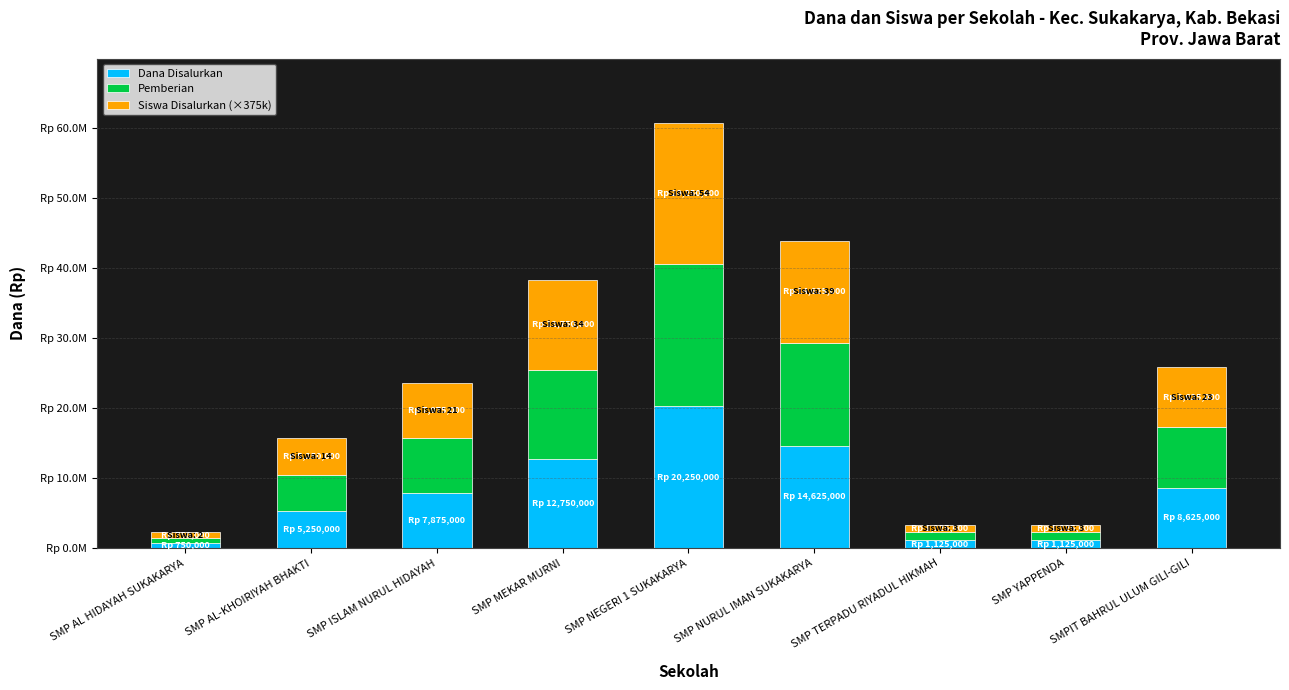

Does the chart contain any negative values?

No